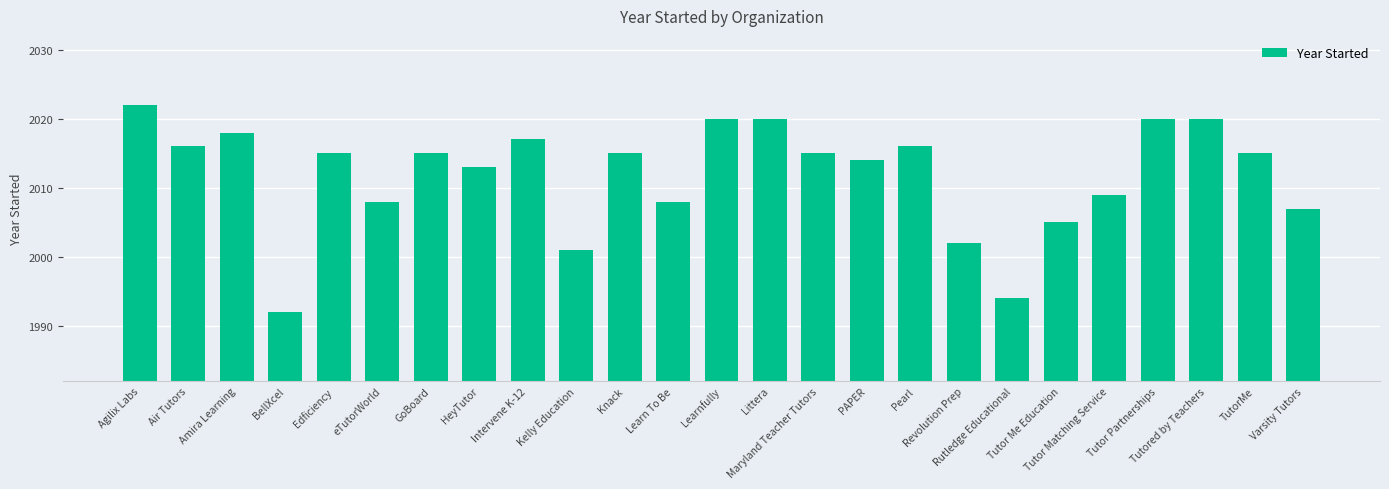

At which category does the chart reach its minimum across all series?

BellXcel